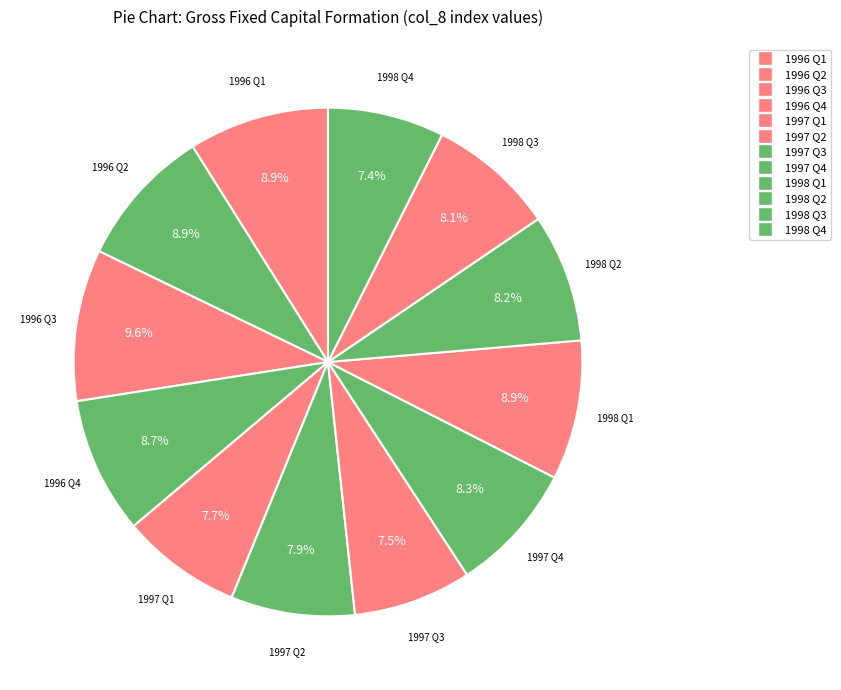

Is there a majority slice in this chart?

No